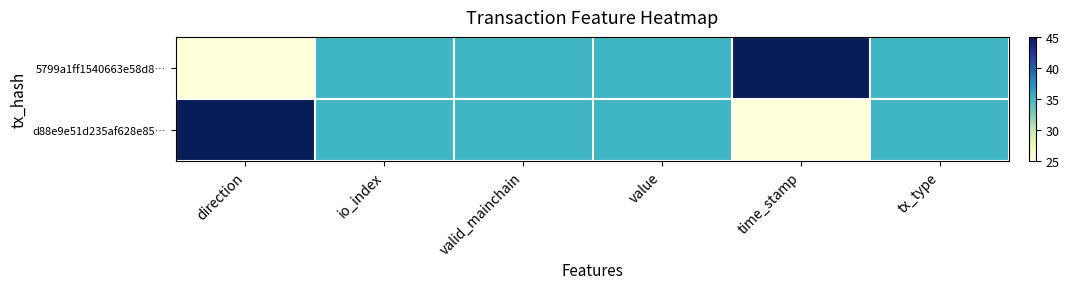

Rank the series by their maximum value, from highest to lowest.

5799a1ff1540663e58d8…, d88e9e51d235af628e85…